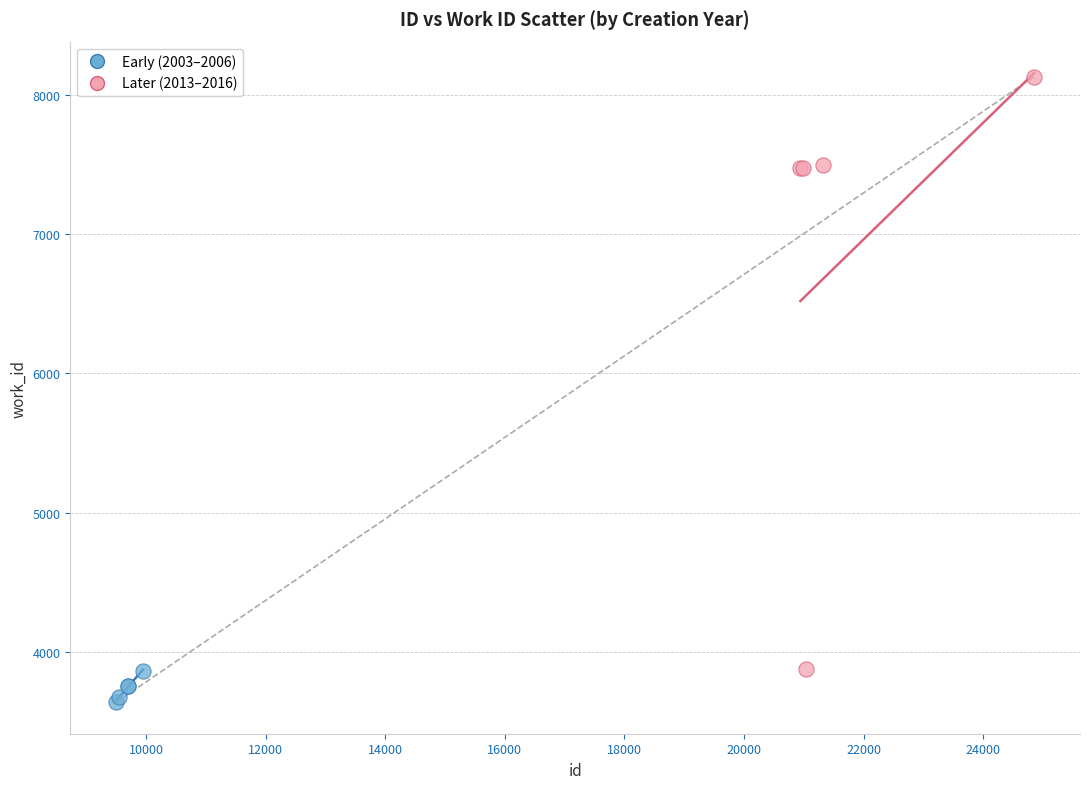

Which series reaches the maximum Y coordinate?

Later (2013–2016)